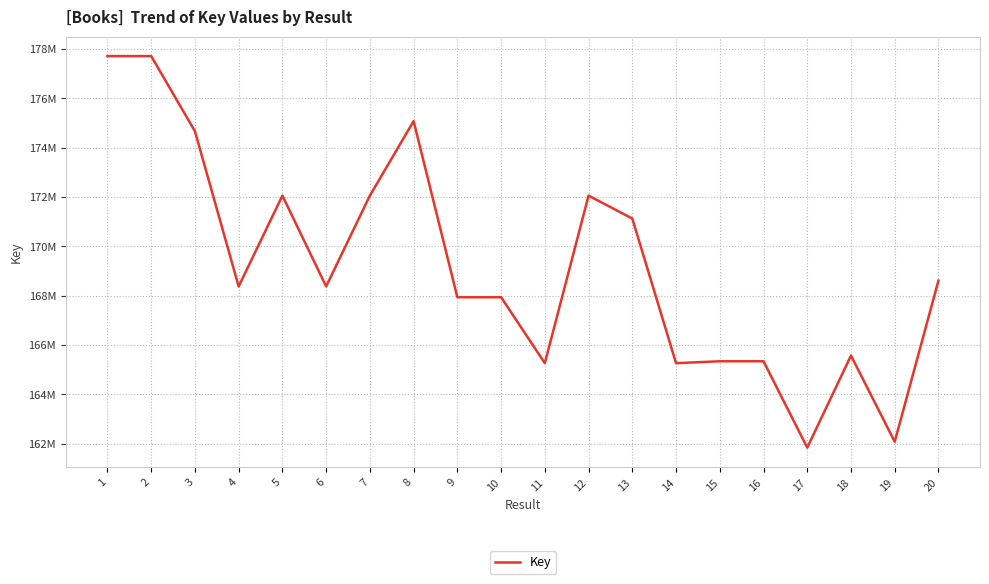

True or false: the data shows 71838145 at 4.

False